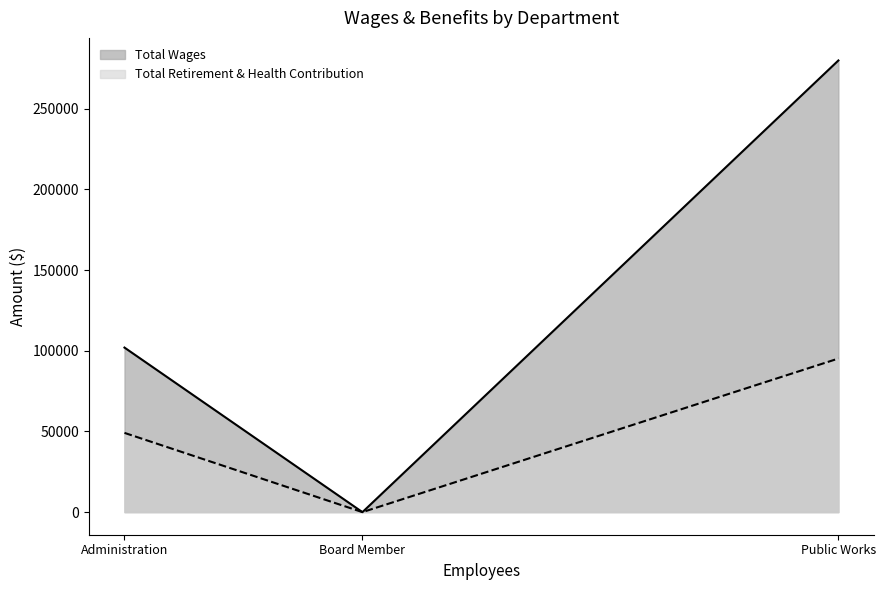

At how many categories does at least one series exceed 244527?

1